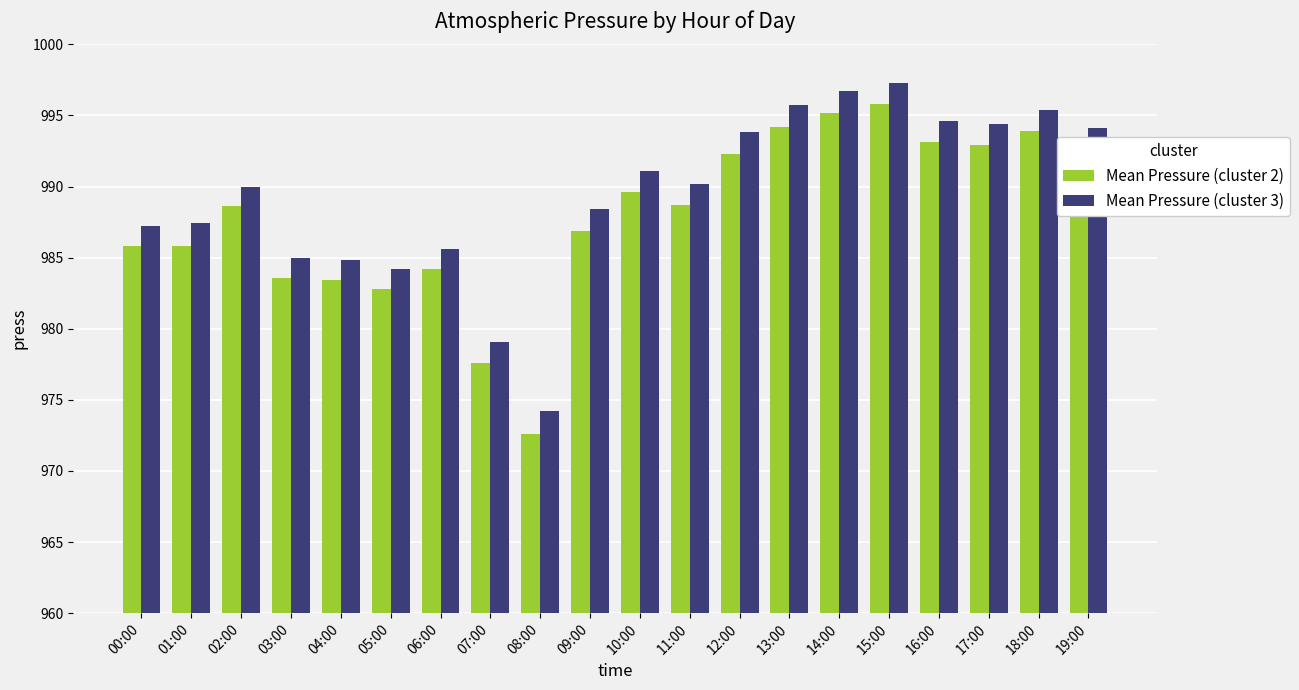

Count the number of categories in the chart.

20